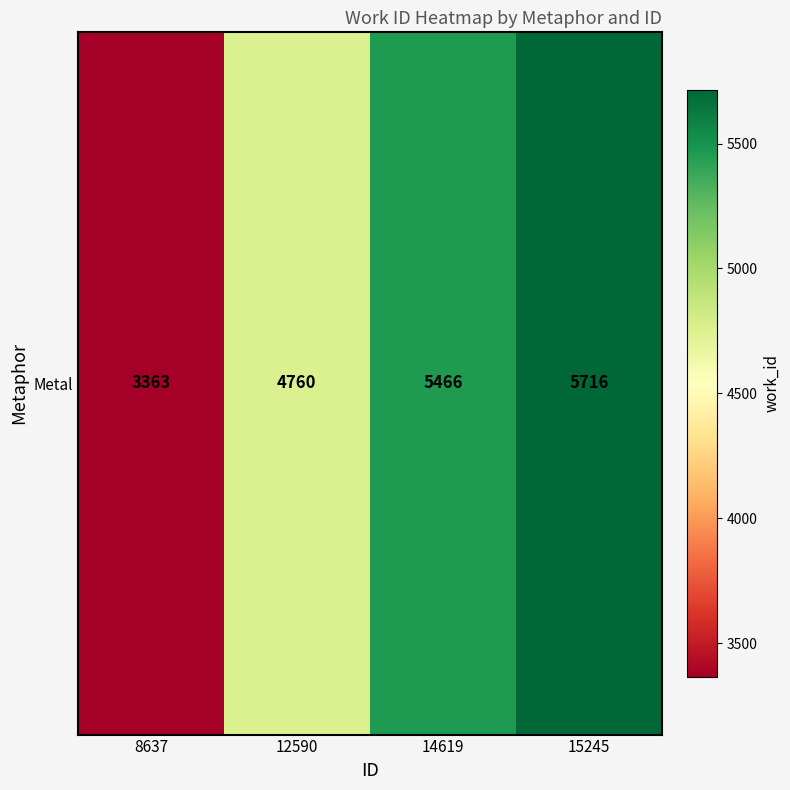

List the labels in order of value, largest first.

15245, 14619, 12590, 8637